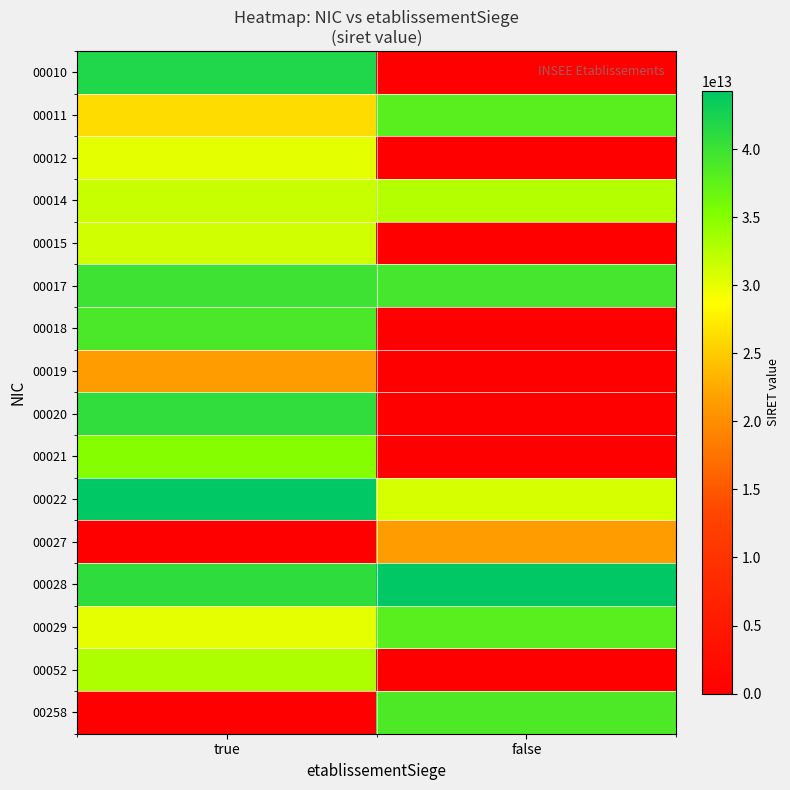

Which has a higher value, true or false?

true